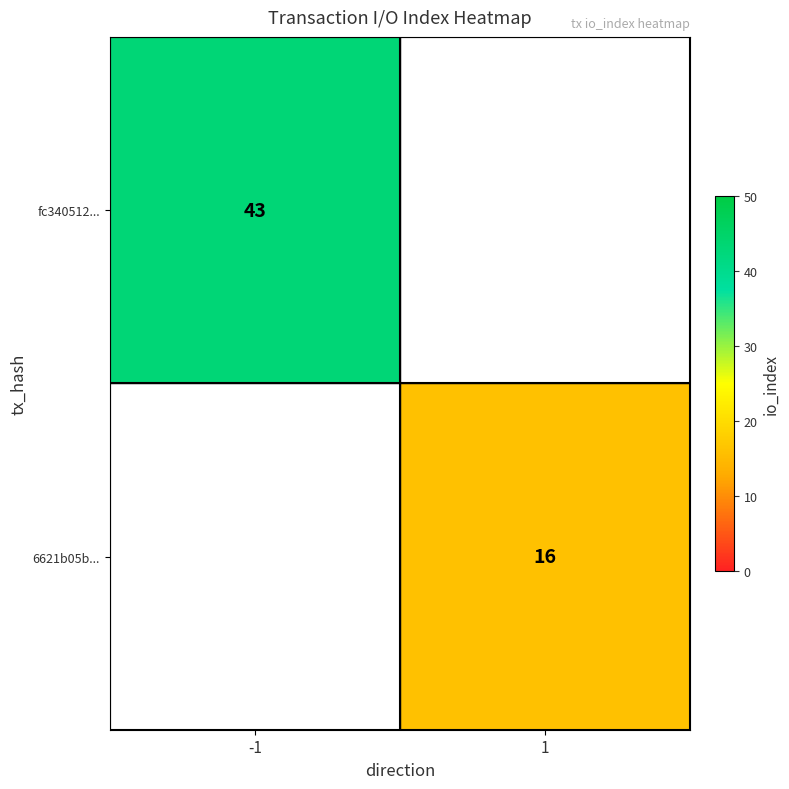

The 6621b05b... series shows 26 at 1. True or false?

False